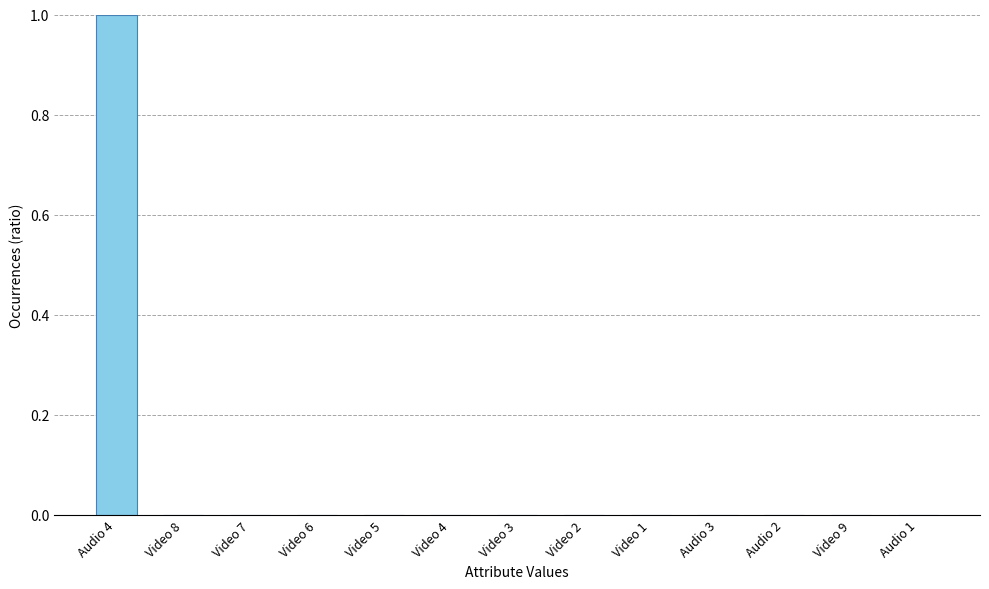

Is it true that the value at Video 4 is 0?

True